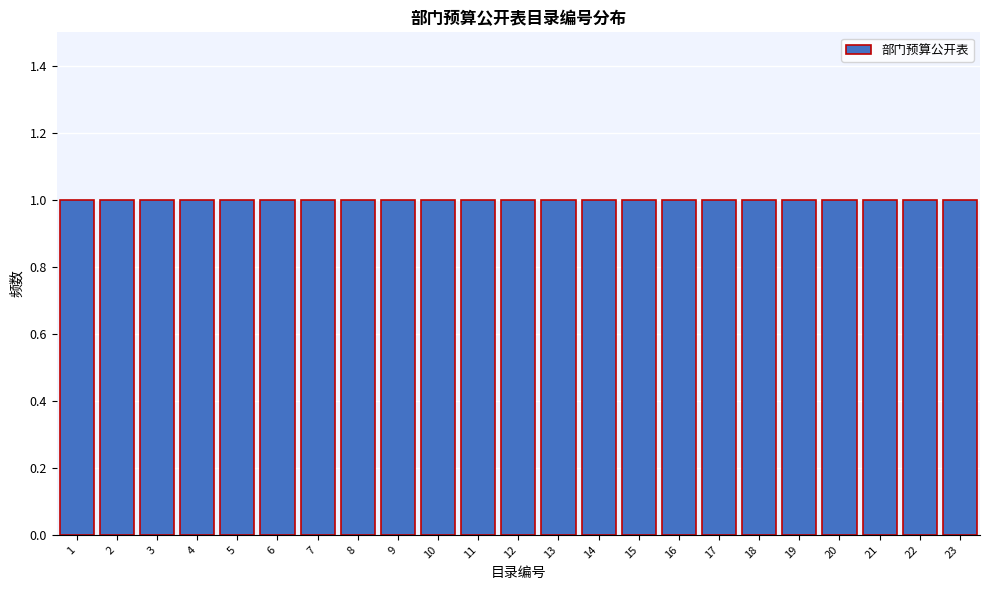

How tall is the bar that spans 21.5 to 22.5 on the x-axis? The values are not printed on the chart, so give them approximately, as read against the axis.

1